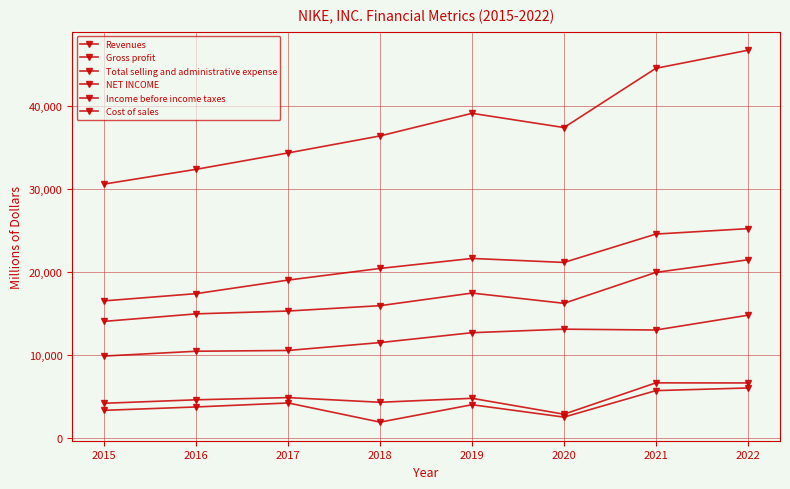

What value does the Gross profit series have at 2019?

17474